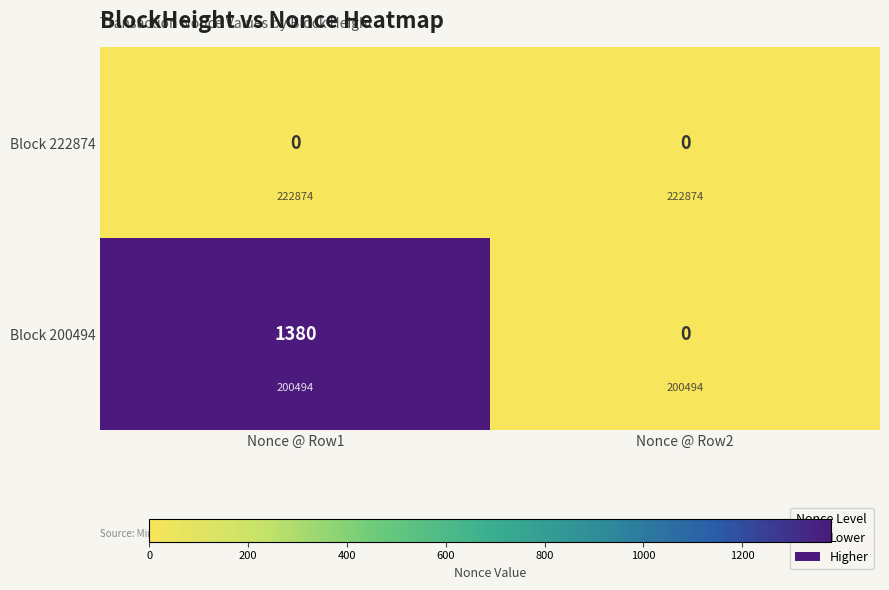

Is the value of Block 222874 at Nonce @ Row2 greater than the value of Block 200494 at Nonce @ Row1?

No